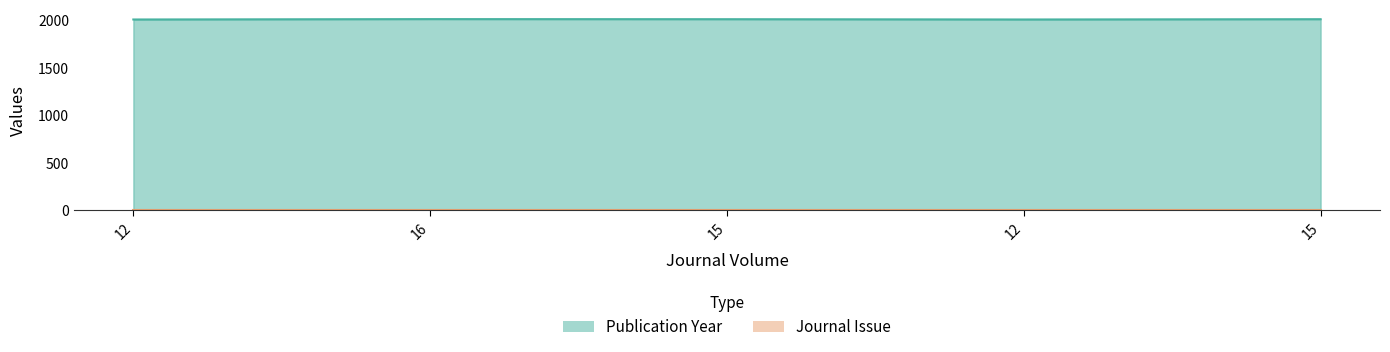

What is the sum of all values?

10065